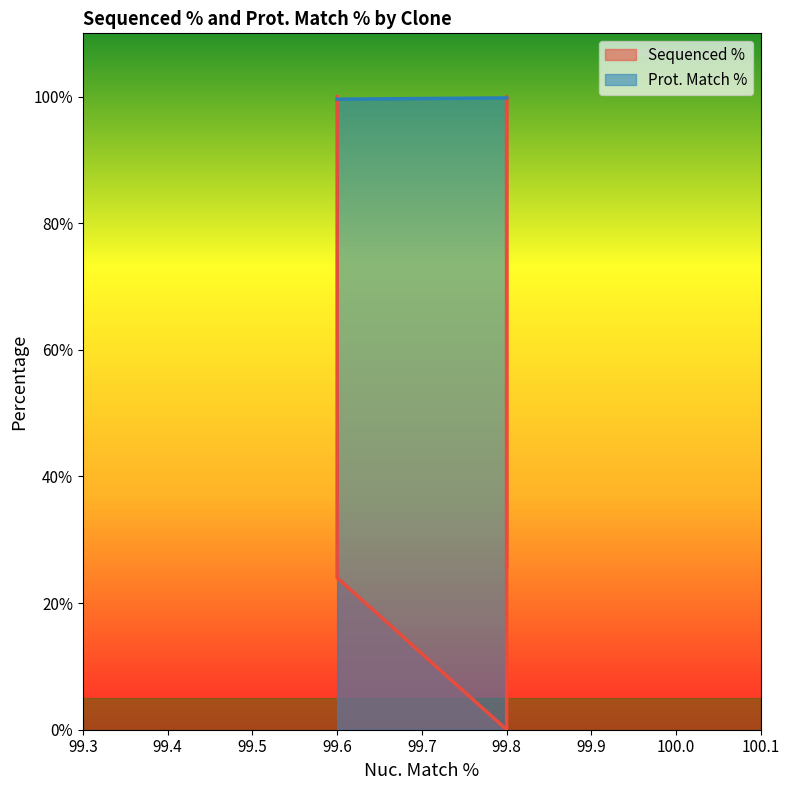

True or false: Prot. Match % has more than 0 points higher than both neighbors.

False